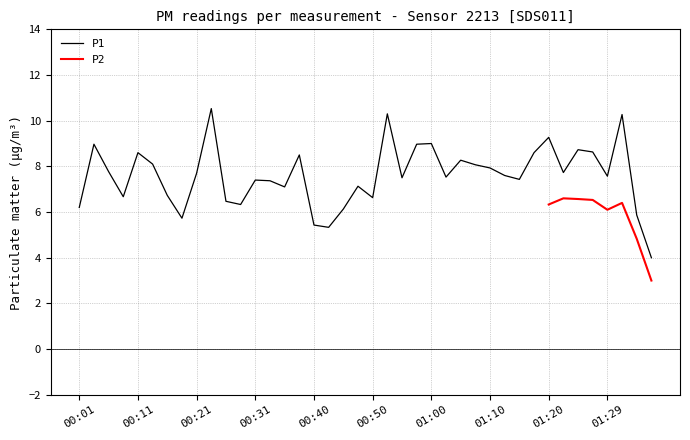

What is the label of the 38th point from the right?

00:06